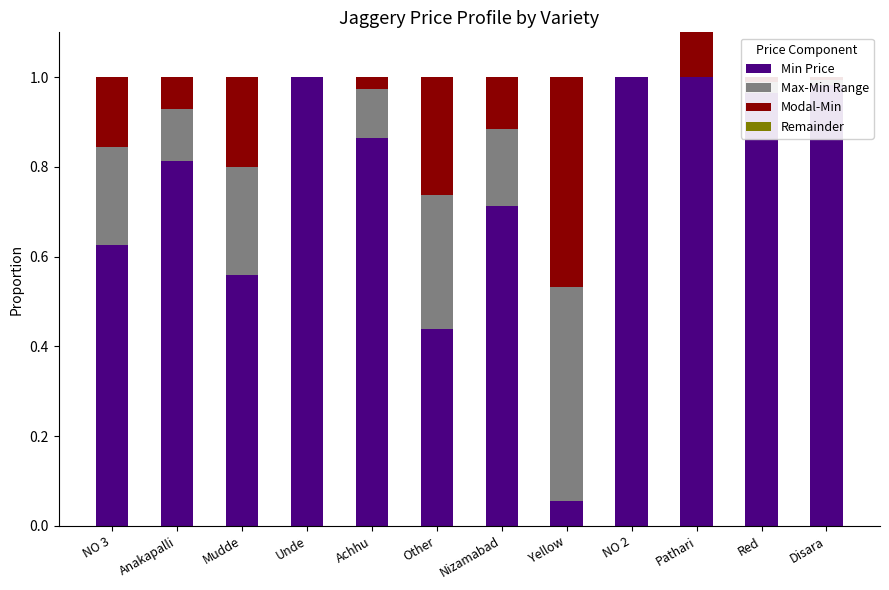

How many bars are there in total?

48